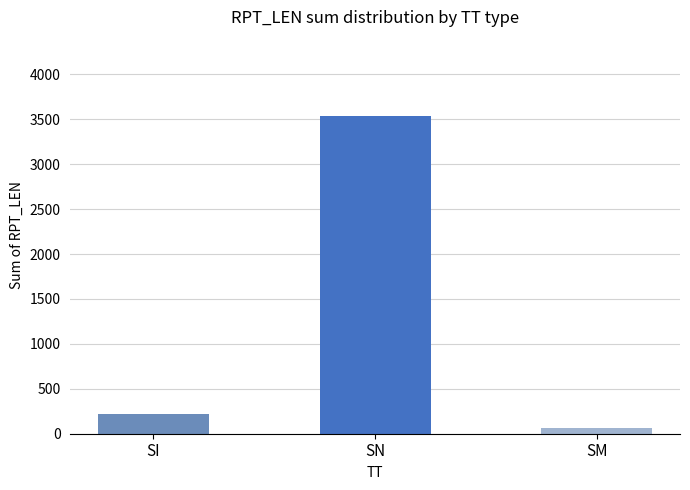

Reading left to right, transcribe all the data shown in this chart.

SI=220	SN=3533	SM=64